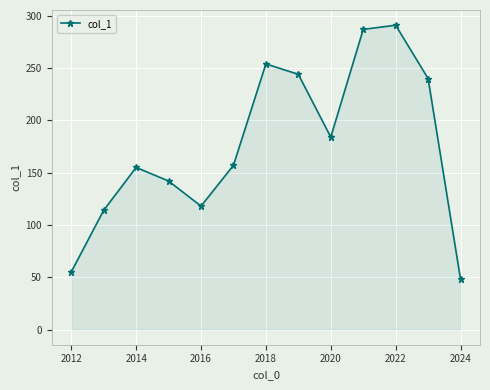

What is the average value?

176